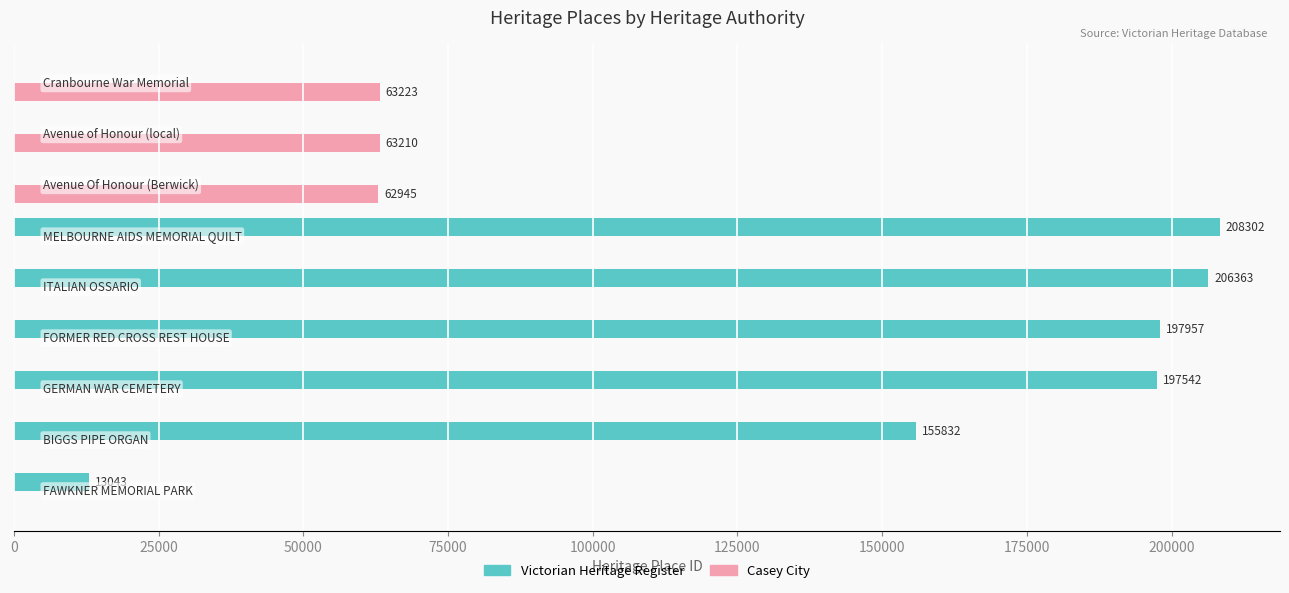

Which series has the largest total across all categories?

Victorian Heritage Register